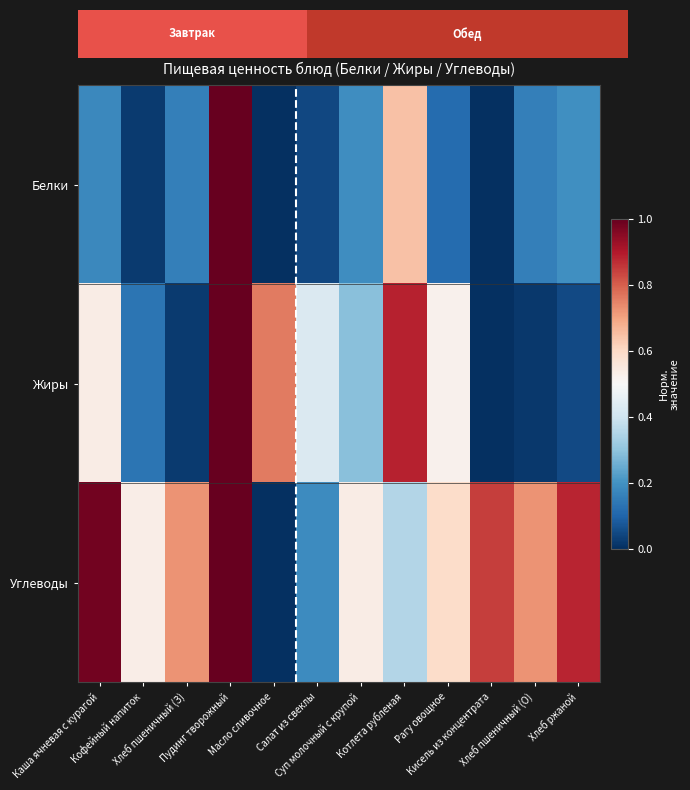

List the series in order of their peak value, lowest first.

Жиры, Белки, Углеводы